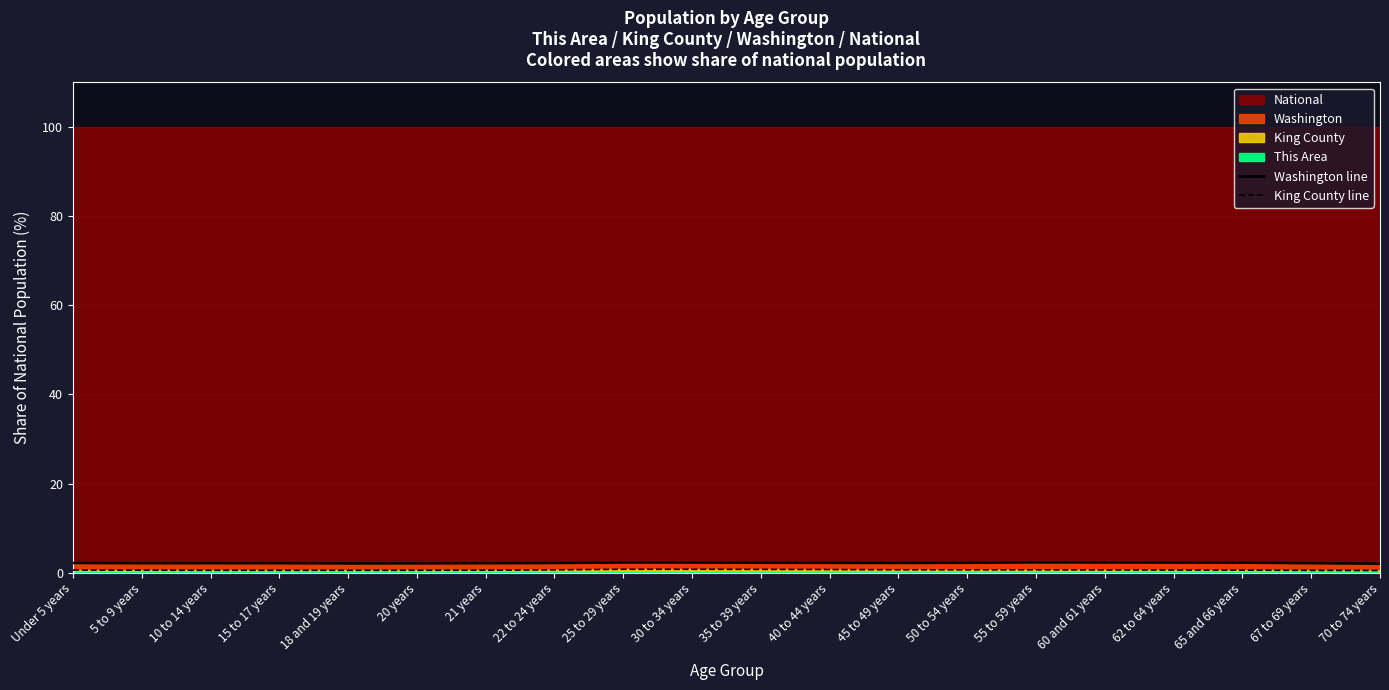

Is it true that King County line equals 0.6 at 65 and 66 years?

True